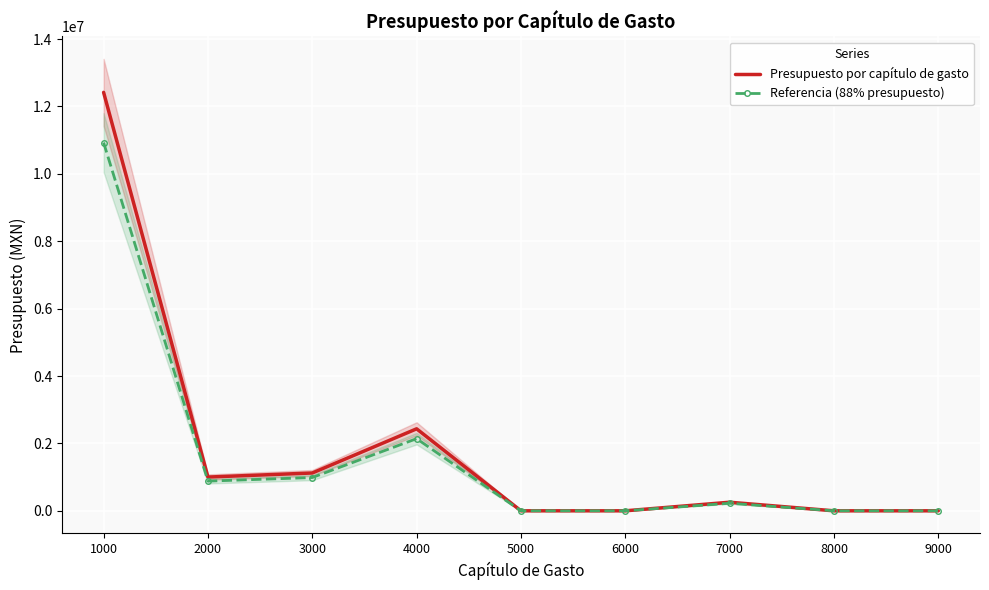

How many distinct data groups are displayed?

2